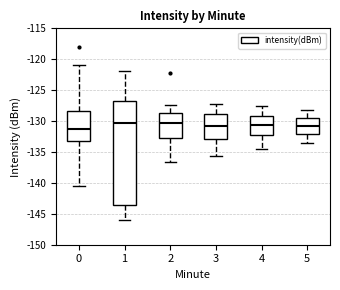

Reading left to right, transcribe this box plot: for each box, give where its median line is, the range the box spans, and where its two whiskers end, as read against the y-axis. The values are not printed on the chart, so give them approximately, as read against the axis.

0: median -131.0, box -133.5 to -128.5, whiskers -140.5 to -121.0
1: median -130.5, box -143.5 to -127.0, whiskers -146.0 to -122.0
2: median -130.5, box -132.5 to -128.5, whiskers -136.5 to -127.5
3: median -131.0, box -133.0 to -129.0, whiskers -135.5 to -127.5
4: median -130.5, box -132.5 to -129.0, whiskers -134.5 to -127.5
5: median -131.0, box -132.0 to -129.5, whiskers -133.5 to -128.0